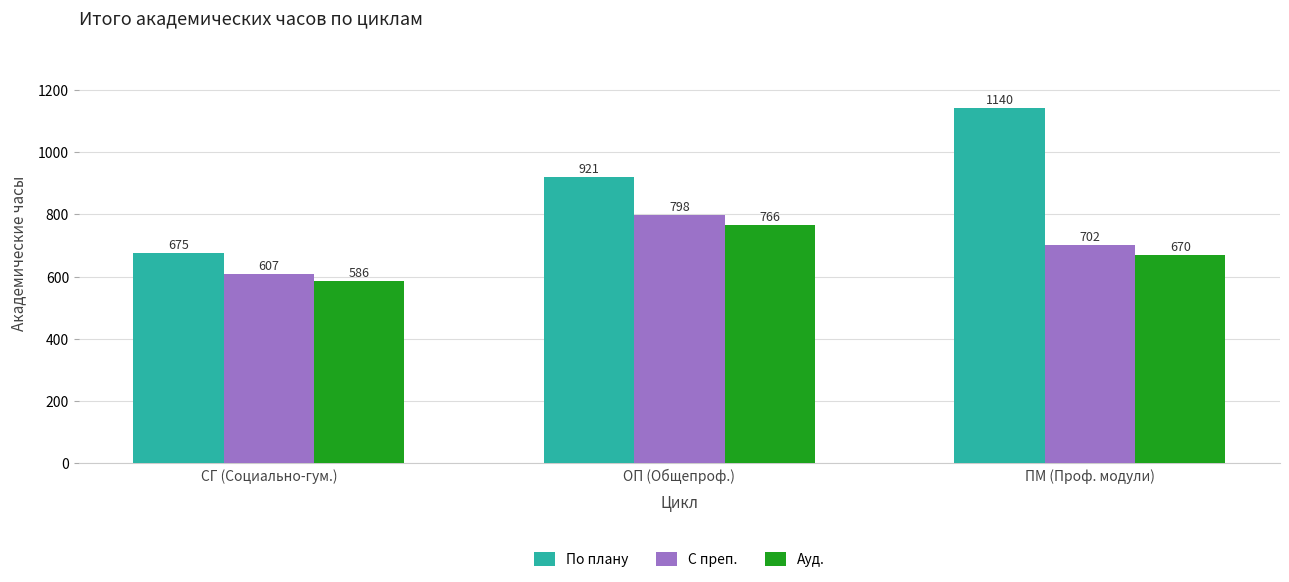

At which label does Ауд. reach its minimum?

СГ (Социально-гум.)